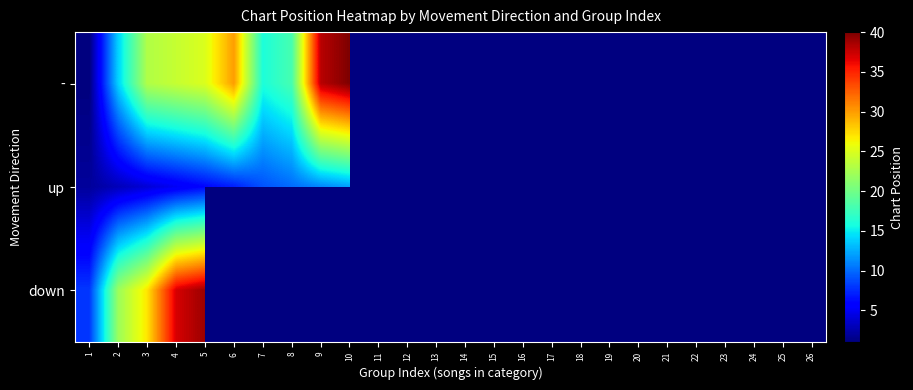

How many categories are shown in the chart?

26